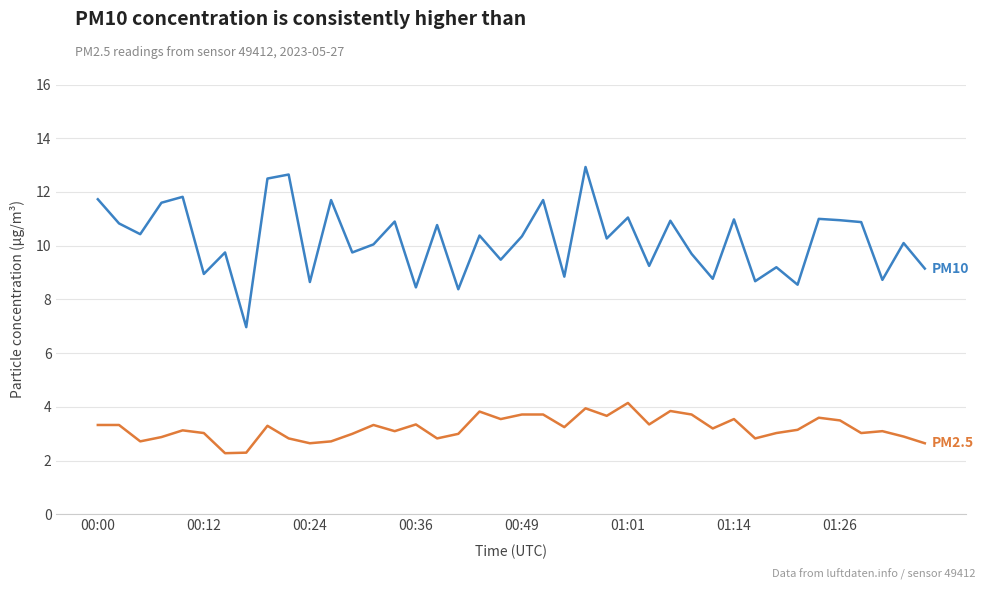

How many lines are shown in the chart?

2